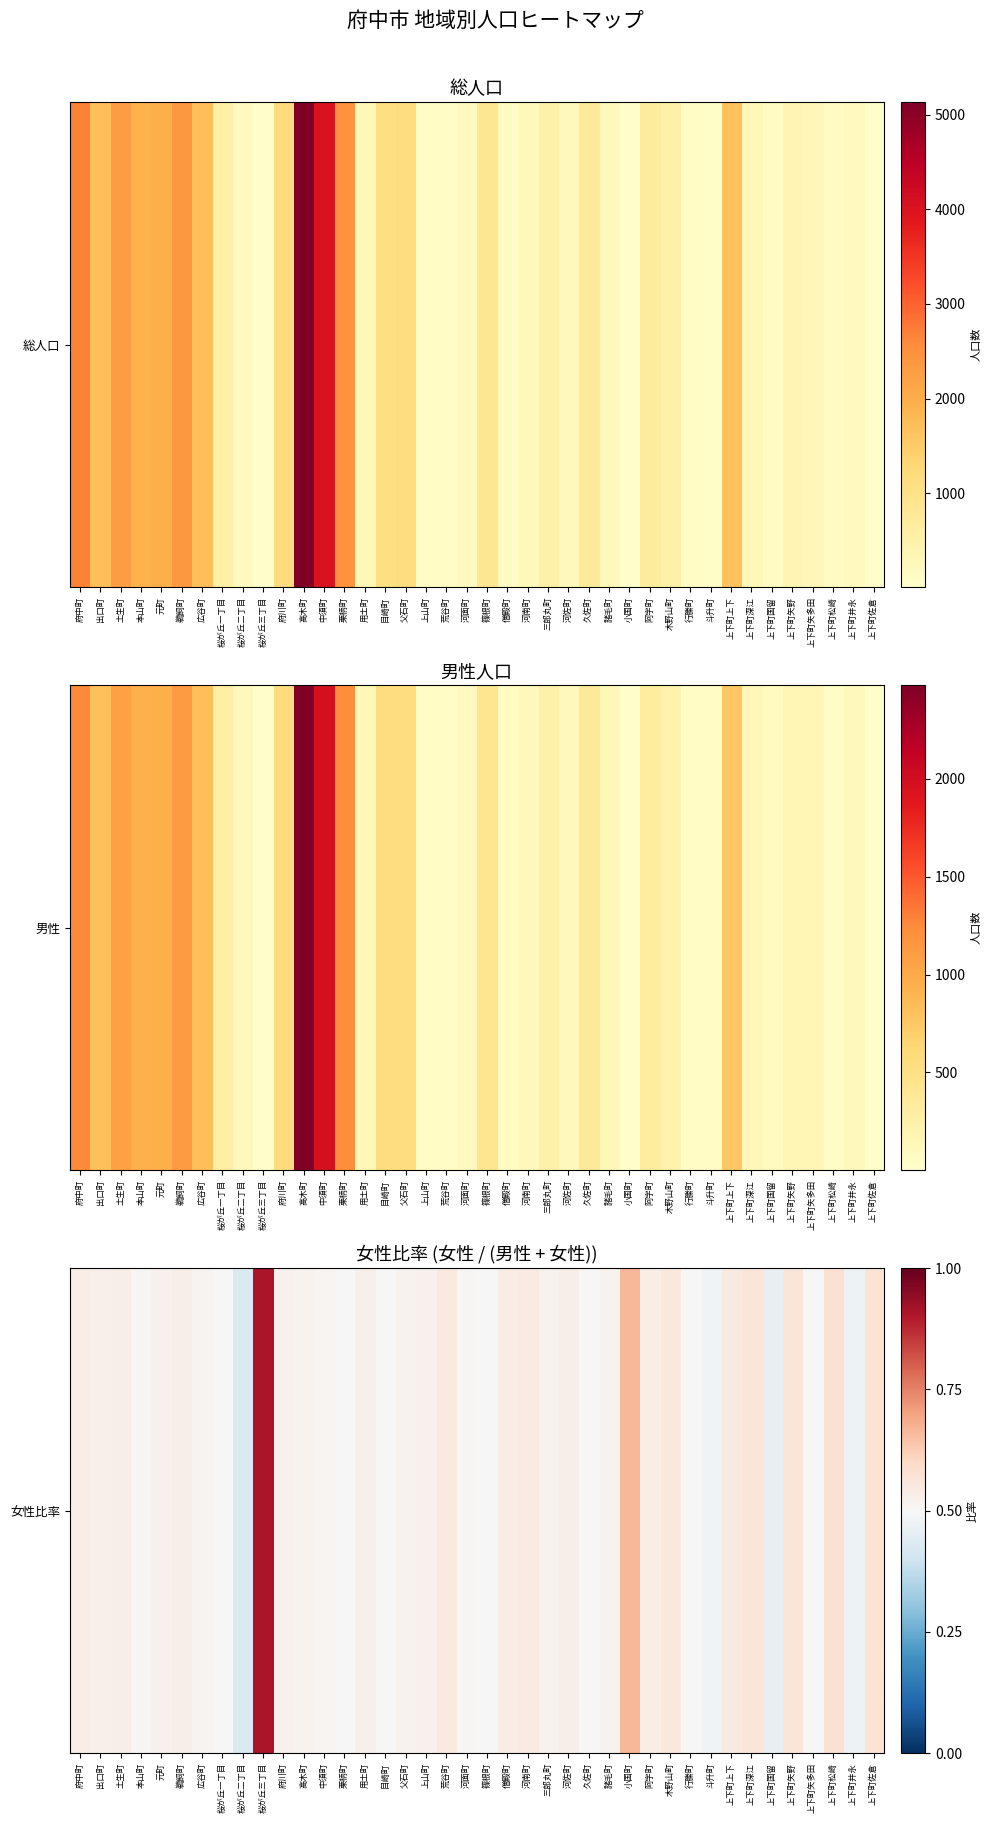

Reading left to right, transcribe all the data shown in this chart.

府中町=0.5	出口町=0.5	土生町=0.5	本山町=0.5	元町=0.5	鵜飼町=0.5	広谷町=0.5	桜が丘一丁目=0.5	桜が丘二丁目=0.4	桜が丘三丁目=0.9	府川町=0.5	高木町=0.5	中須町=0.5	栗柄町=0.5	用土町=0.5	目崎町=0.5	父石町=0.5	上山町=0.5	荒谷町=0.5	河面町=0.5	篠根町=0.5	僧殿町=0.5	河南町=0.5	三郎丸町=0.5	河佐町=0.5	久佐町=0.5	諸毛町=0.5	小国町=0.7	阿字町=0.5	木野山町=0.6	行縢町=0.5	斗升町=0.5	上下町上下=0.5	上下町深江=0.6	上下町国留=0.5	上下町矢野=0.6	上下町矢多田=0.5	上下町松崎=0.6	上下町井永=0.5	上下町佐倉=0.6